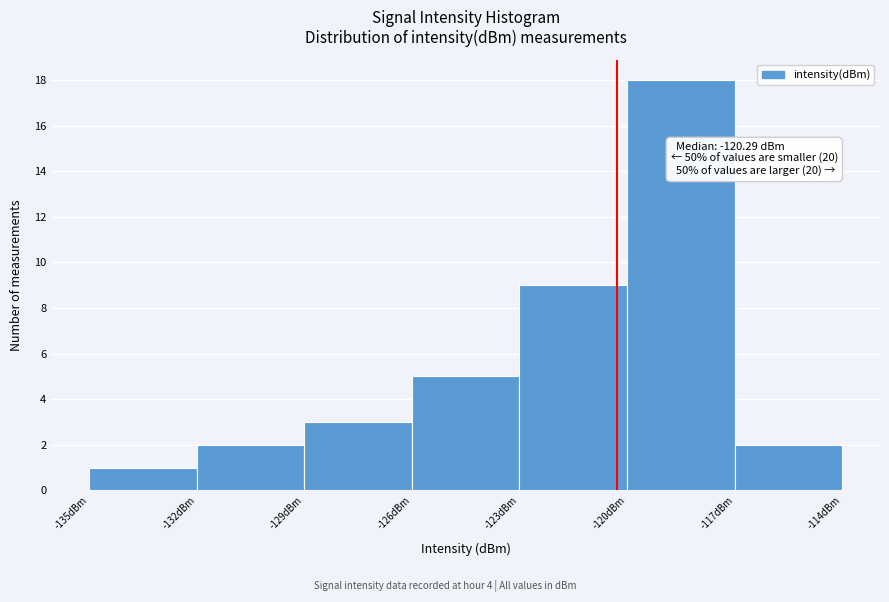

Over which range of the x-axis is the bar tallest?

-120 to -117